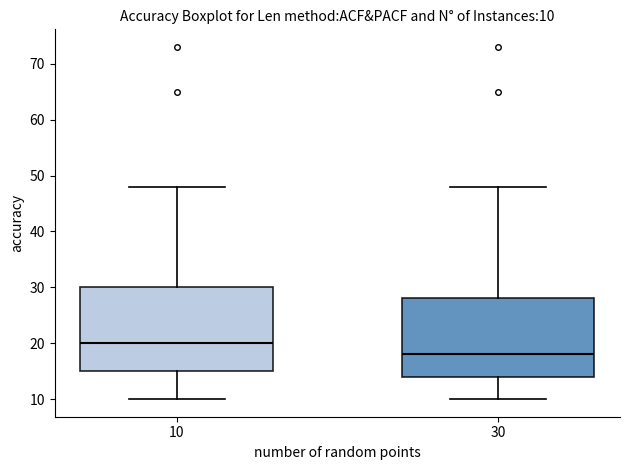

Which box's median line is the lowest?

30